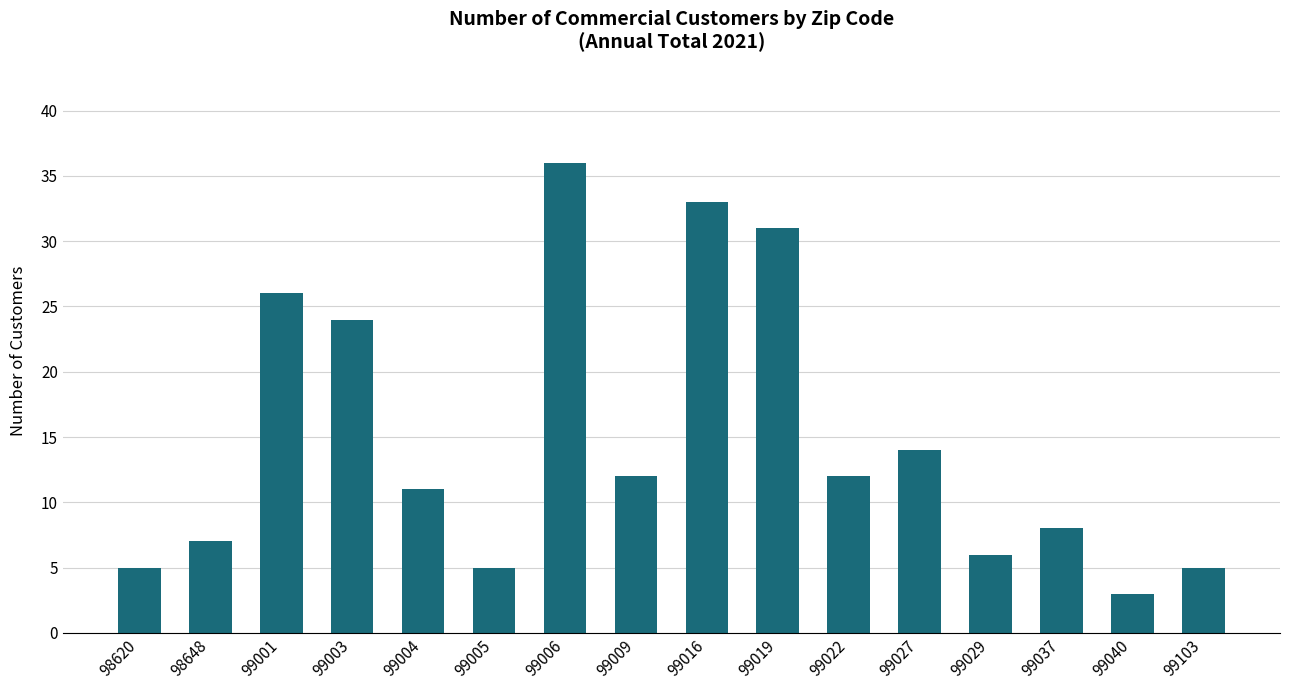

At which category does the chart reach its peak across all series?

99006